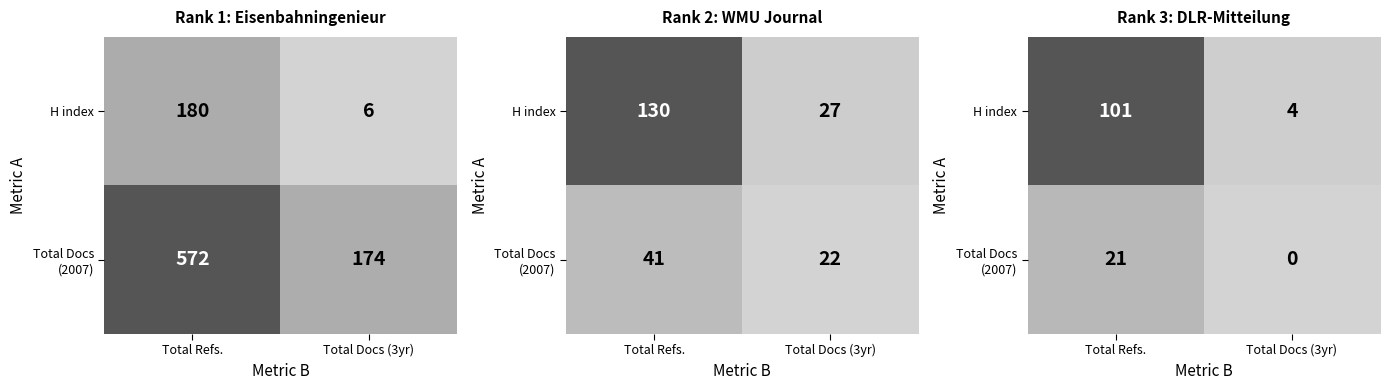

Is the value of Total Docs (2007) at Total Refs. greater than the value of H index at Total Docs (3yr)?

Yes